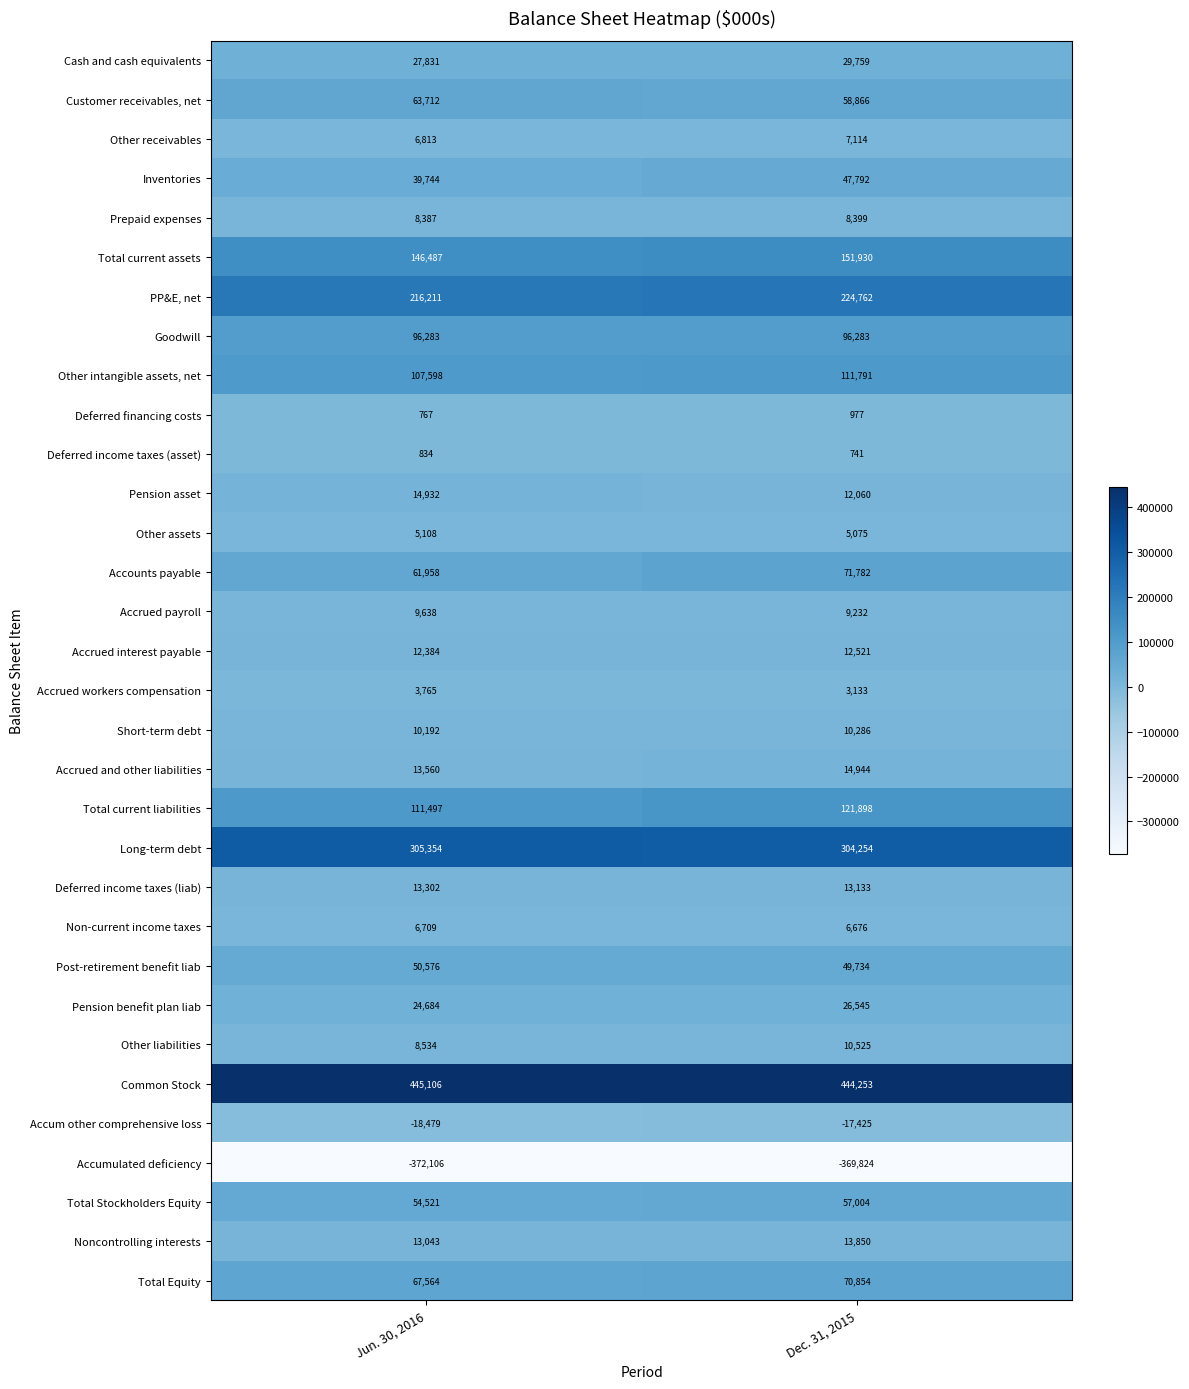

At which category does the chart reach its peak across all series?

Jun. 30, 2016